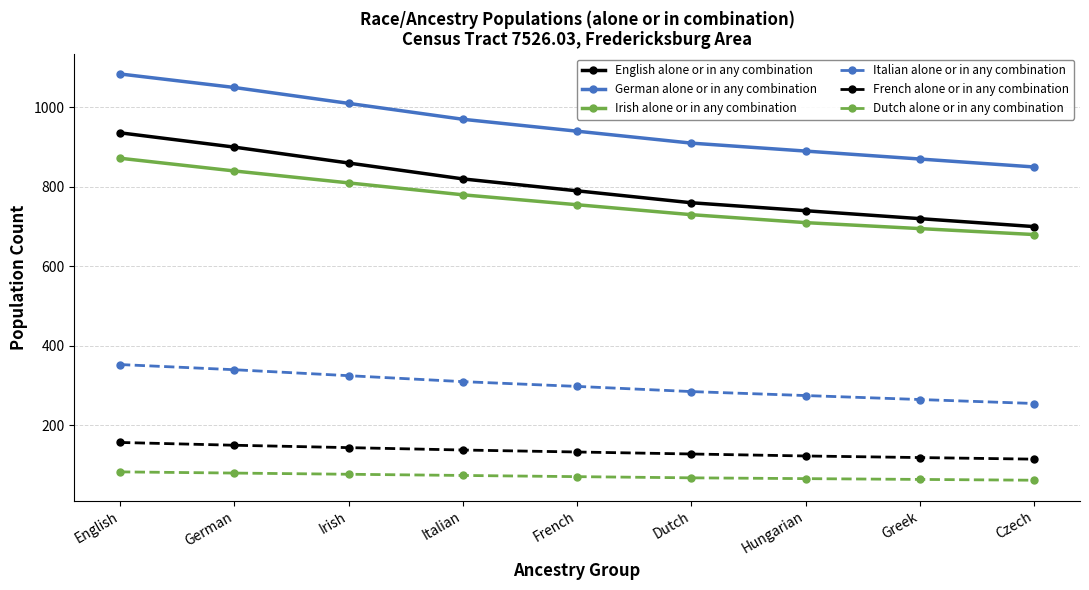

True or false: Italian alone or in any combination has more than 2 interior local peaks.

False